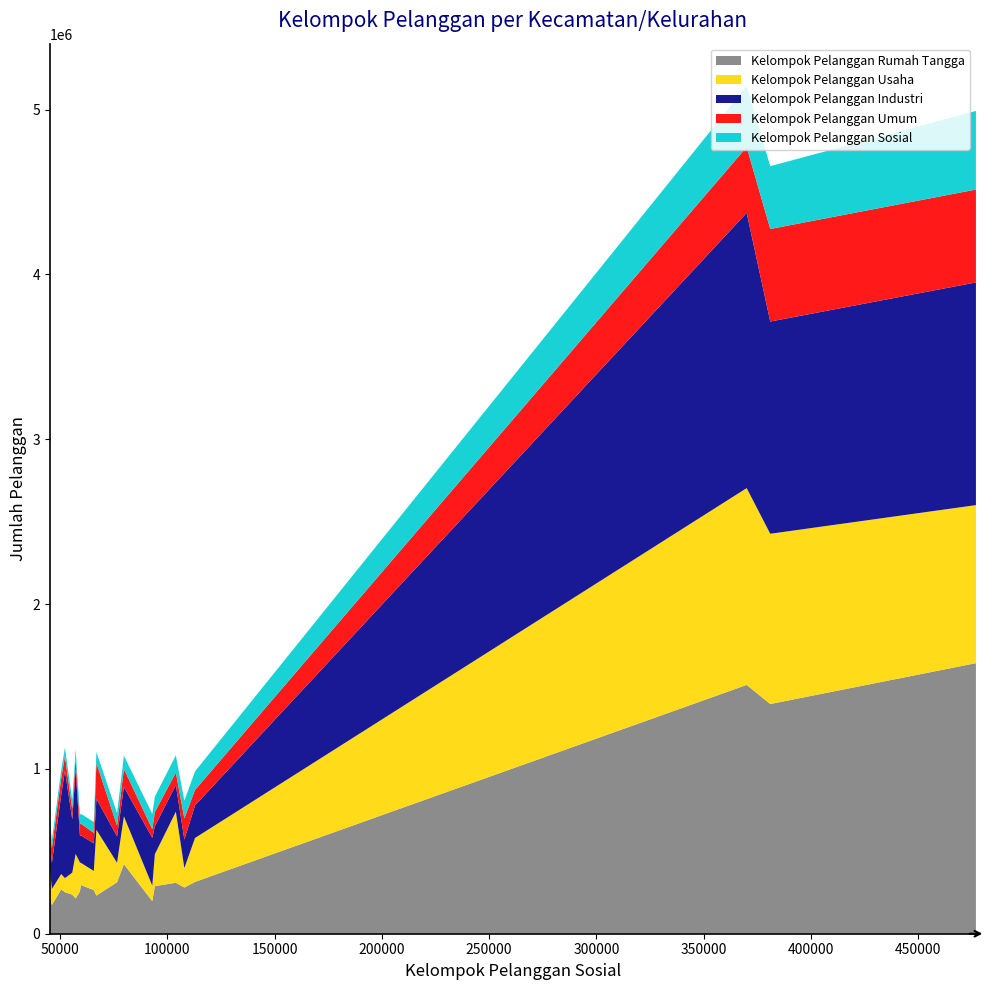

What is the lowest value of the Kelompok Pelanggan Rumah Tangga series?

174523